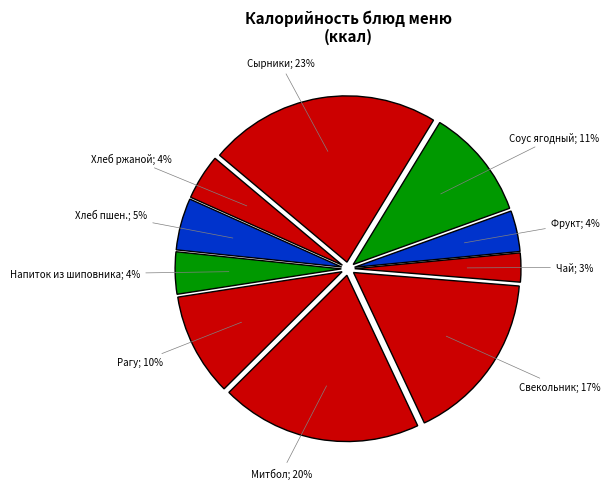

Count the number of slices in the pie.

10